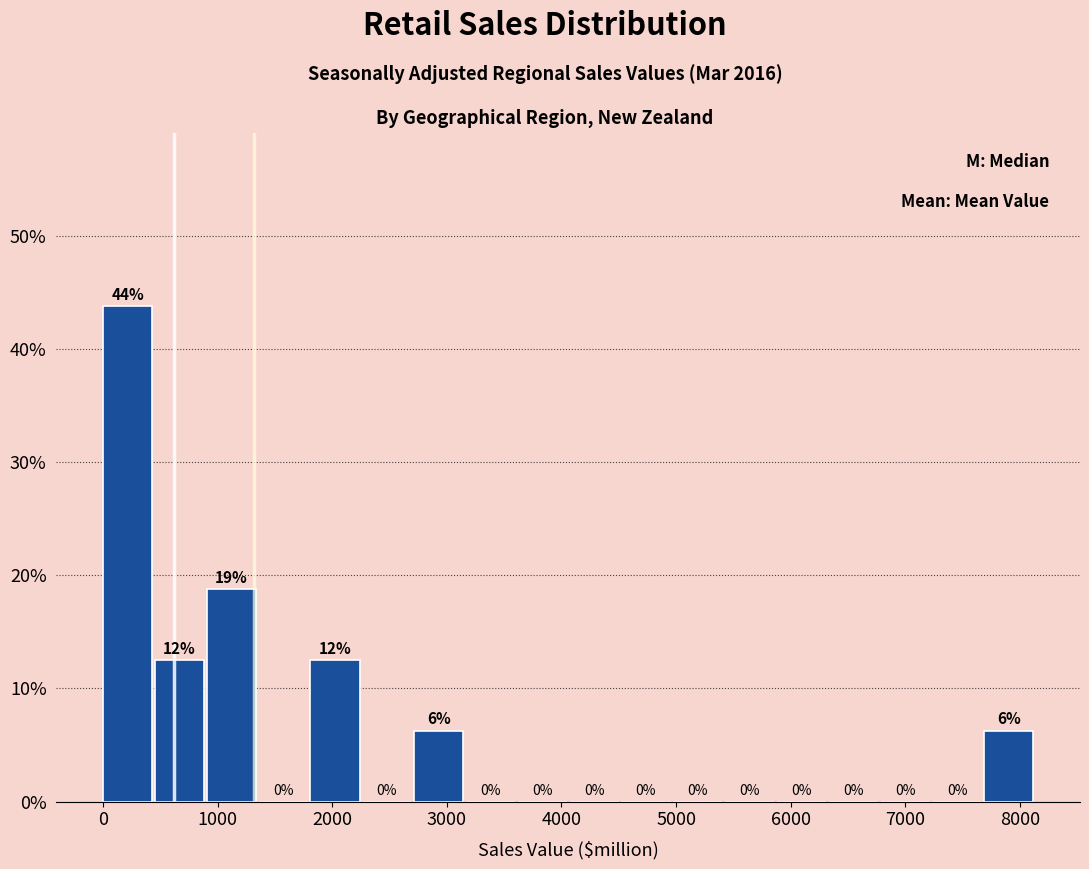

Over which range of the x-axis is the bar tallest?

0 to 500